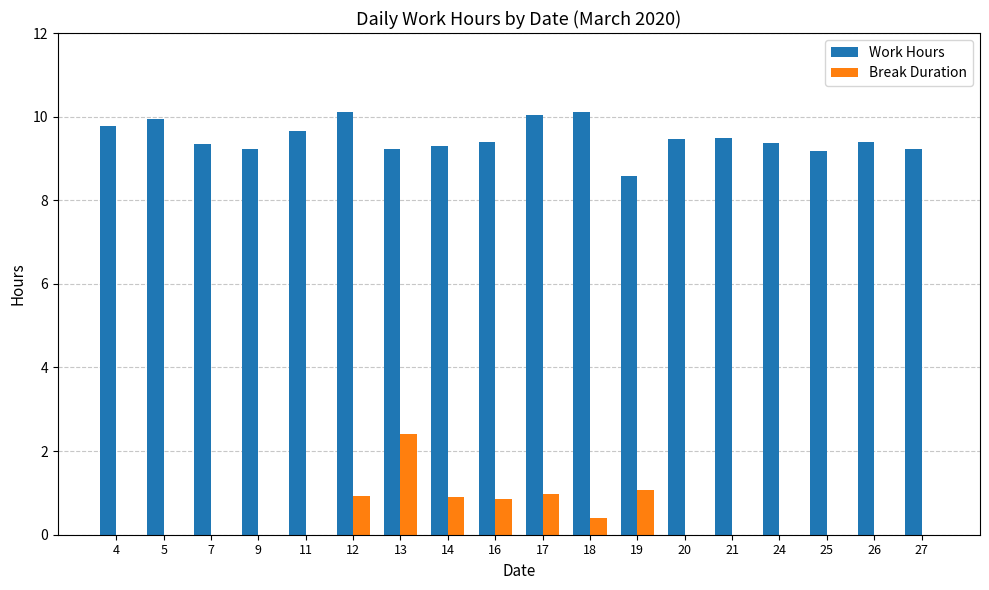

What is the greatest value displayed?

10.1